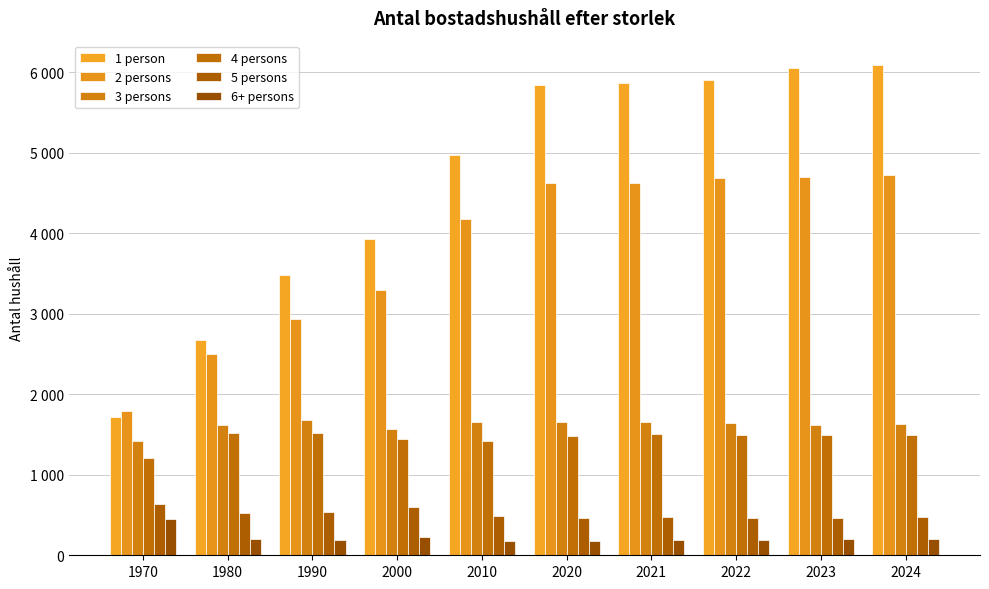

What is the difference between the 1 person values at 1990 and 2022?

2427